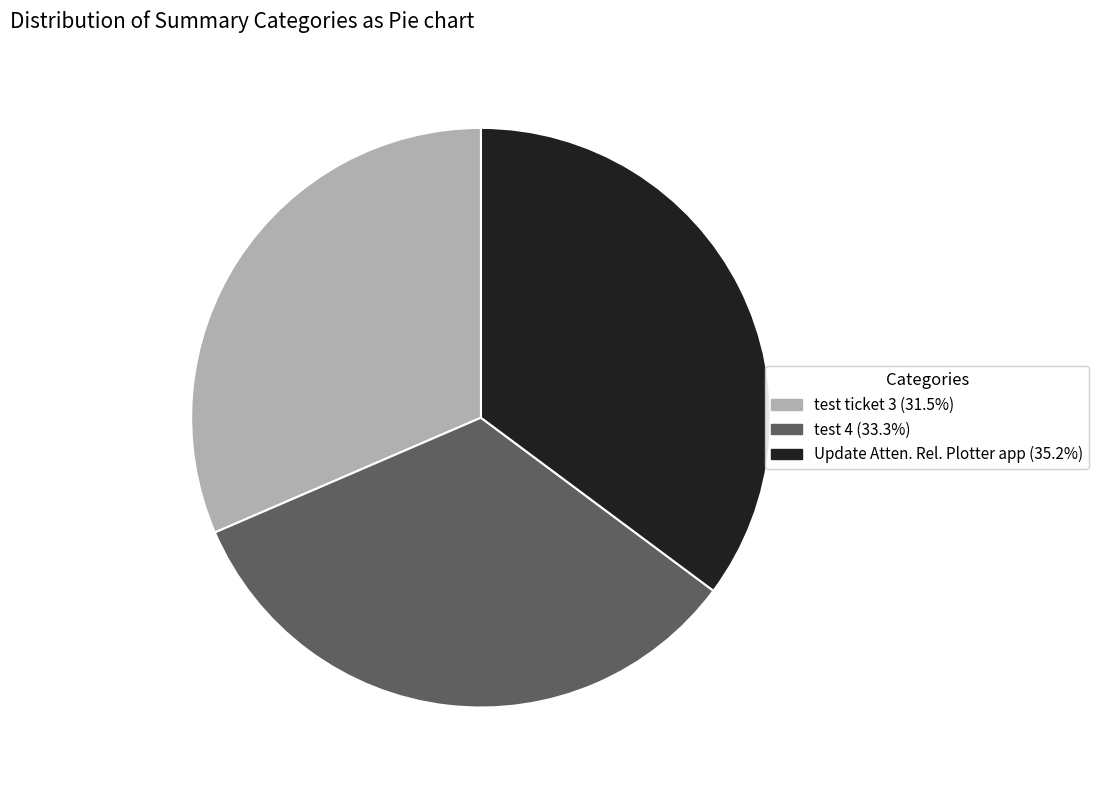

The Update Atten. Rel. Plotter app slice represents 35% of the pie. True or false?

True